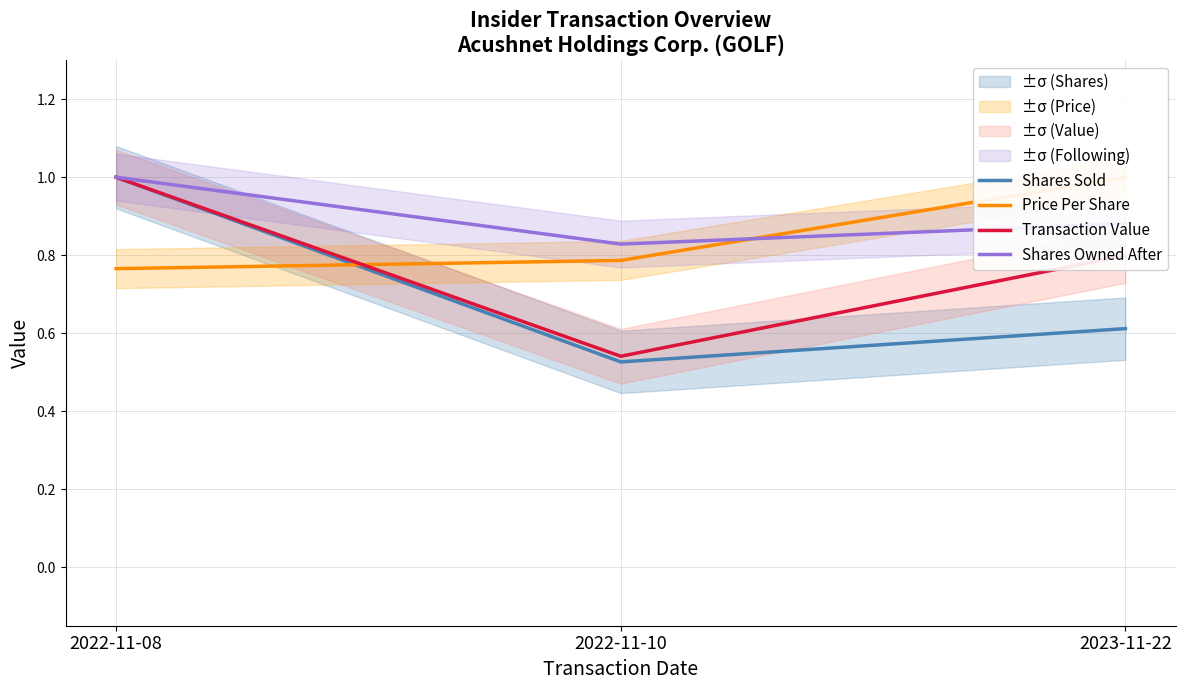

How many Shares Owned After values are between 0 and 1?

3